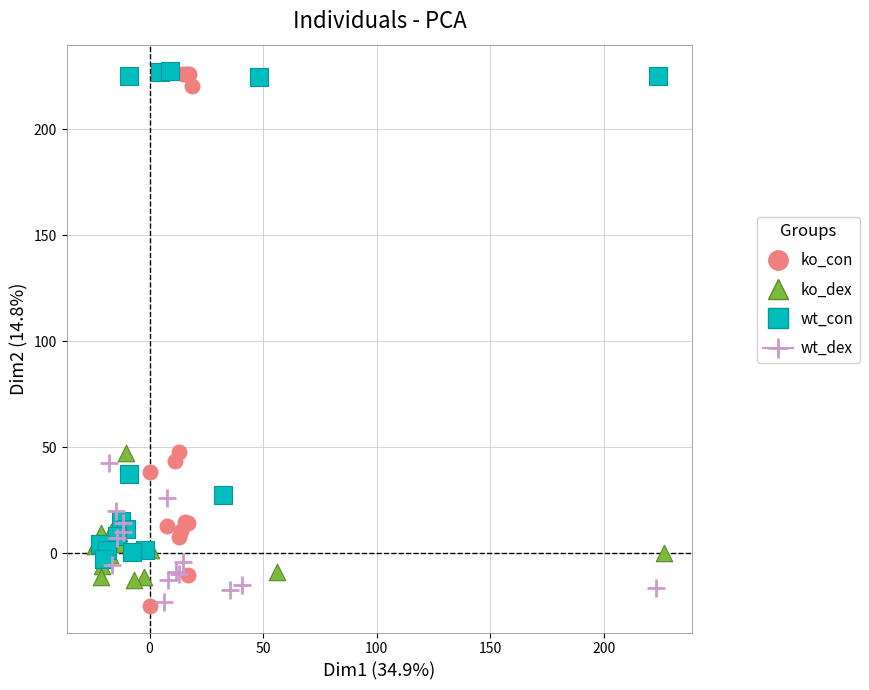

Which series has the widest spread of Y values?

ko_con